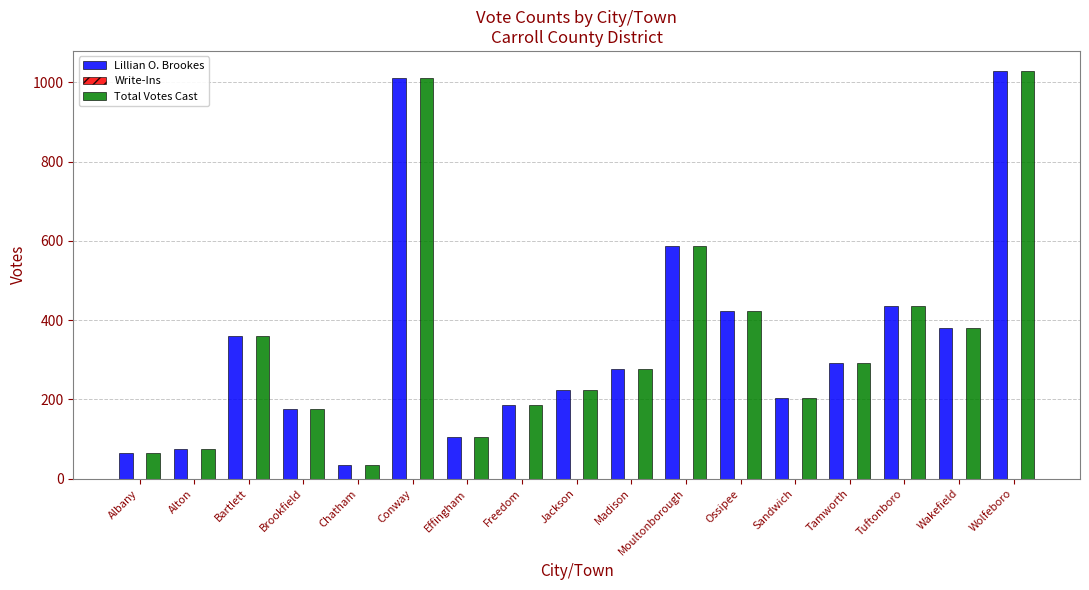

Count the number of categories in the chart.

17